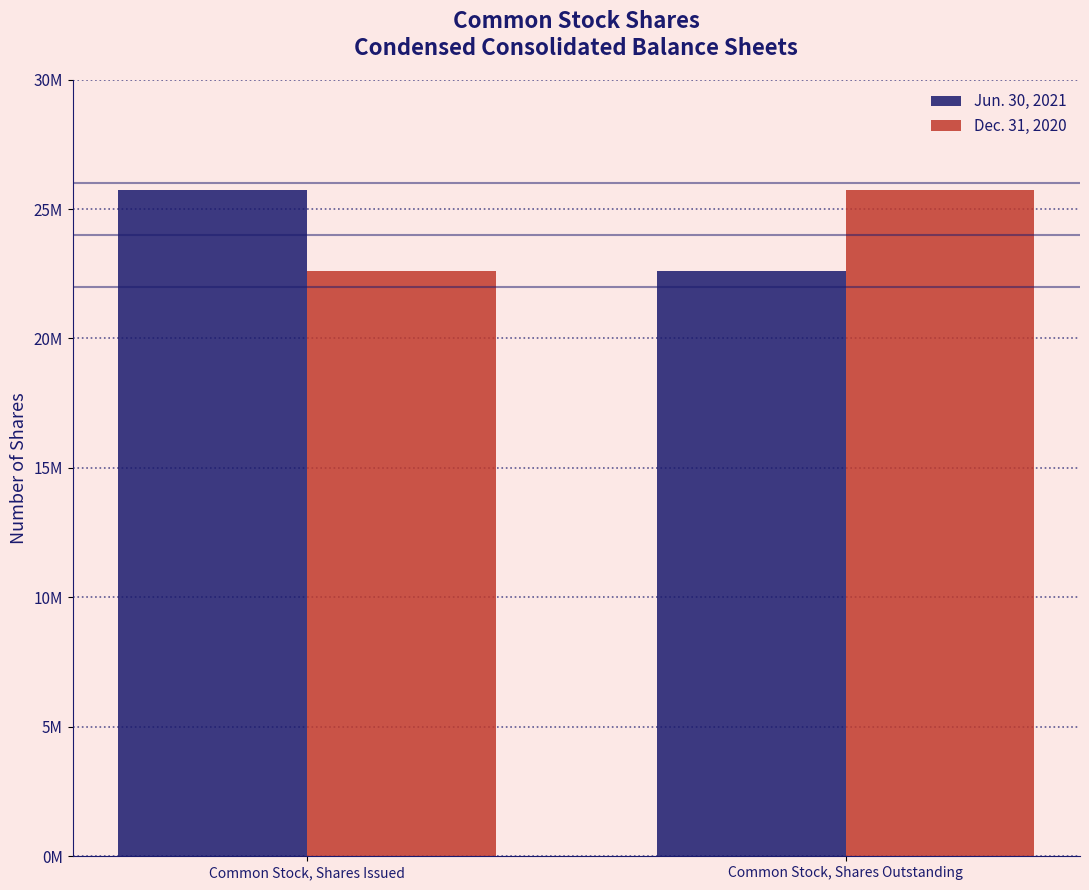

What are all the series names shown in the legend?

Jun. 30, 2021, Dec. 31, 2020